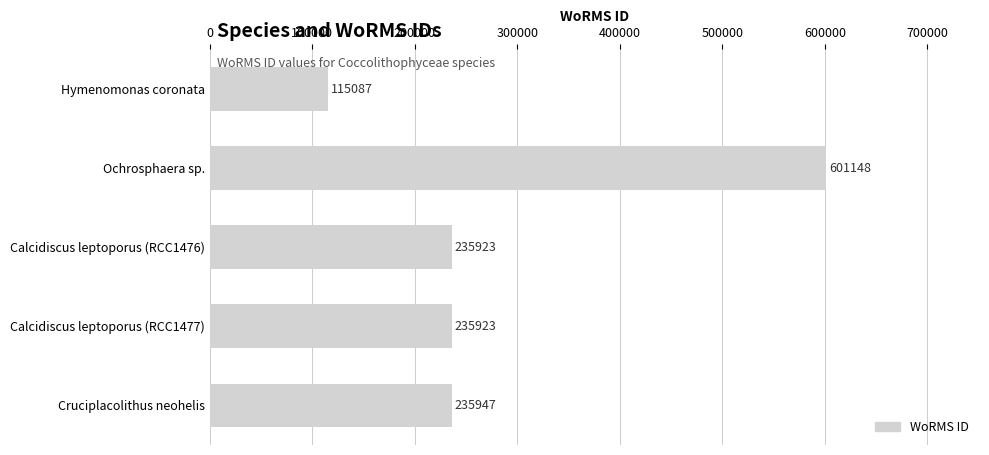

Reading bottom to top, list all the values displayed in this chart.

235947	235923	235923	601148	115087